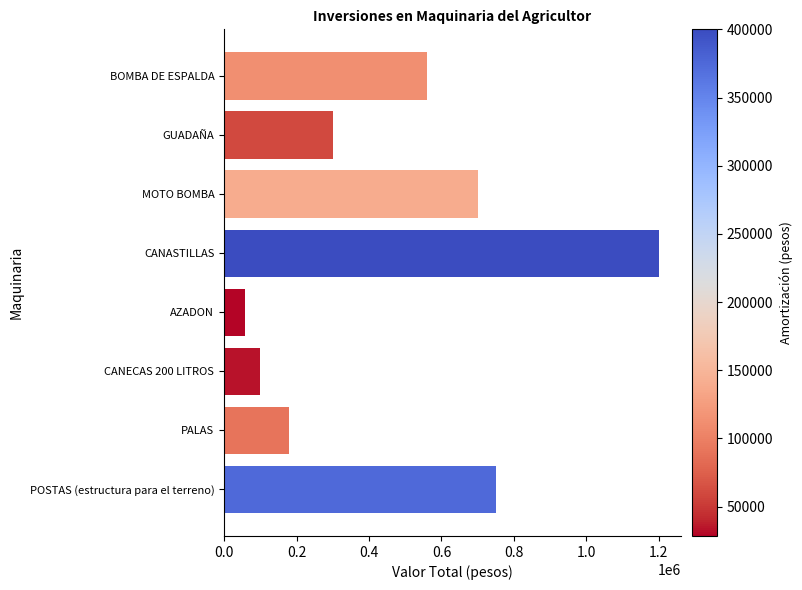

How many values are below 560000?

4